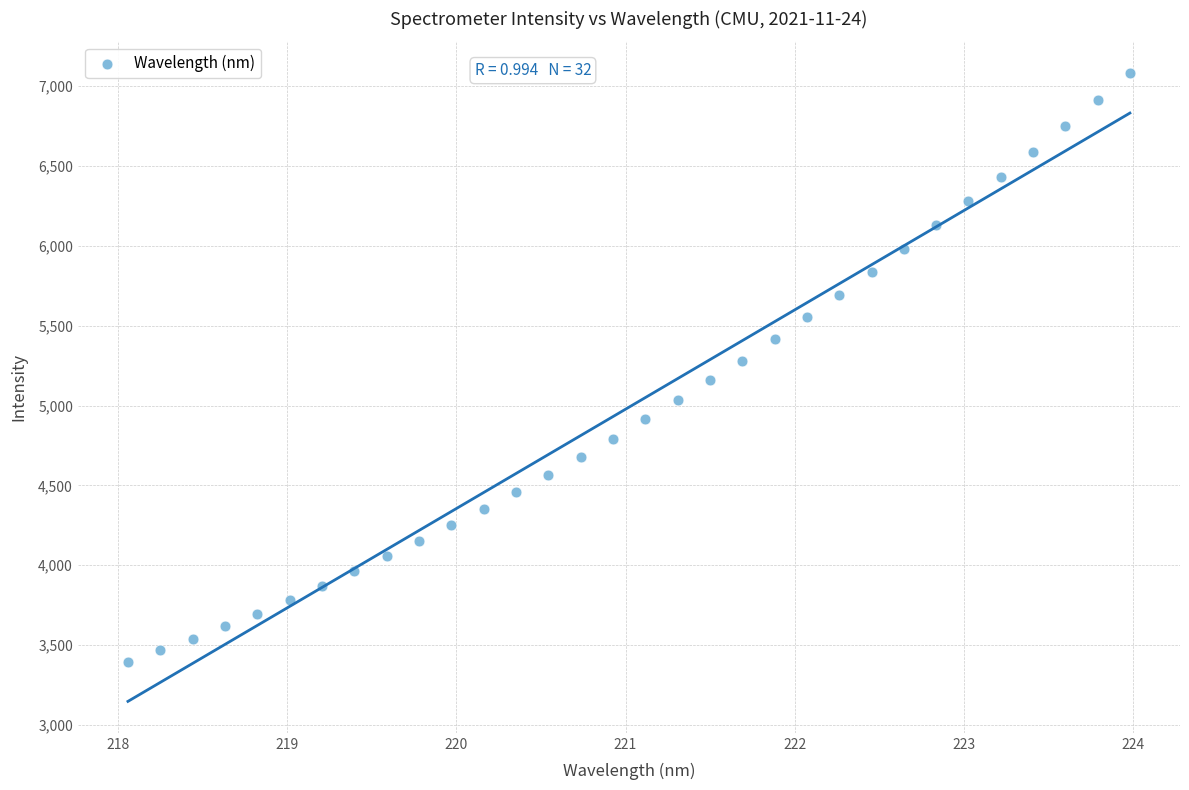

What is the range of X values (max minus min)?

5.9